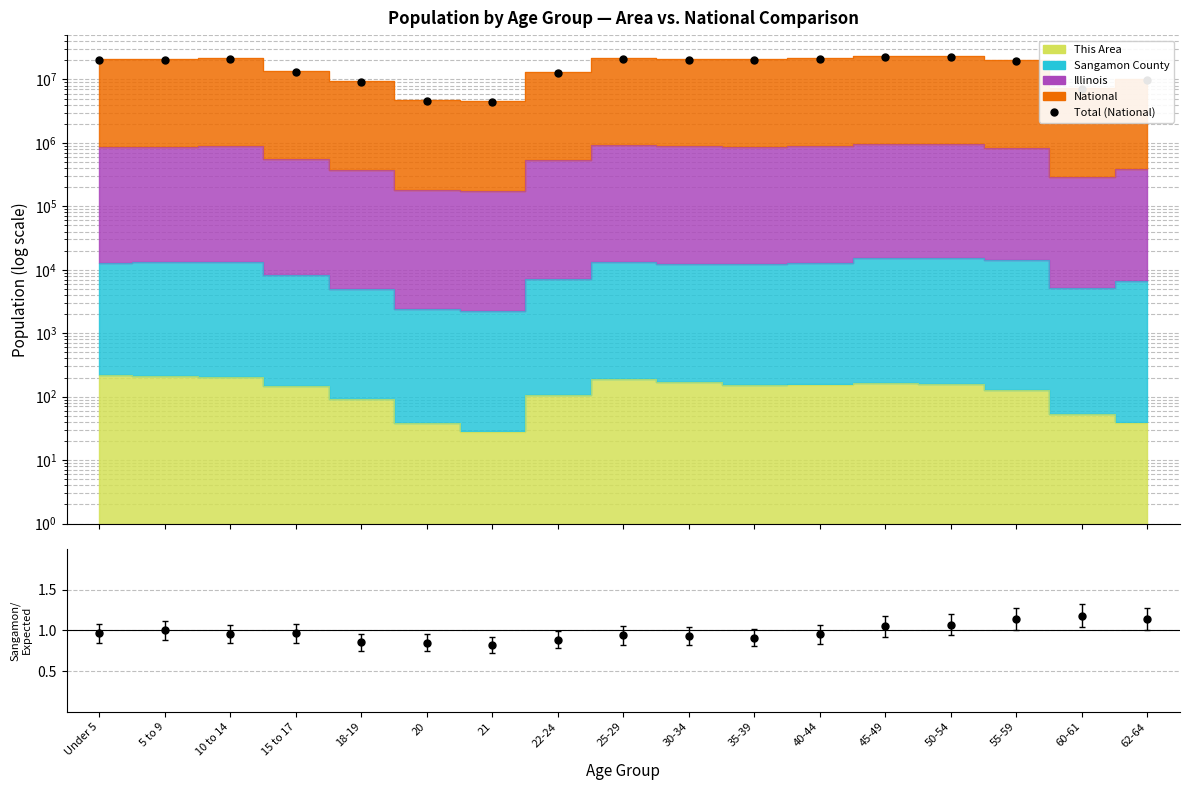

How many points are lower than both their immediate neighbors (excluding endpoints)?

3